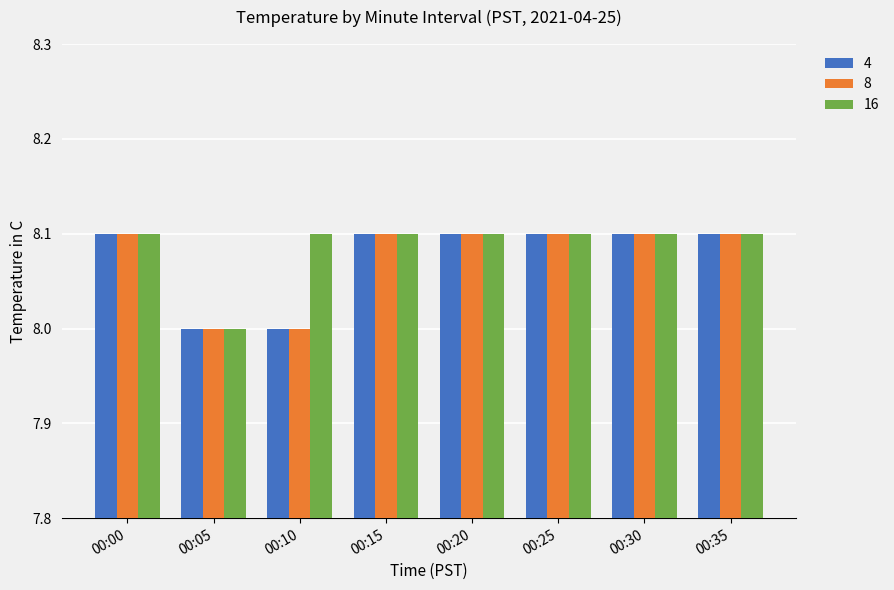

What is the total value across all series at 00:35?

24.3